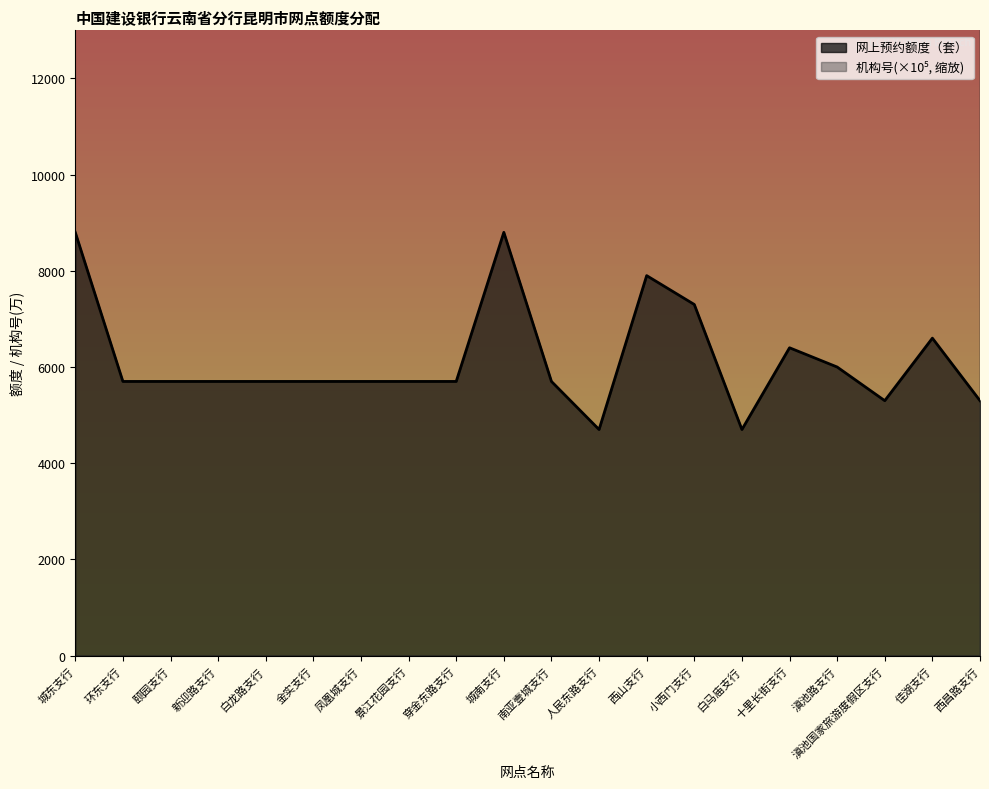

Reading left to right, transcribe all the data shown in this chart.

网上预约额度（套）: 8800.0	5700.0	5700.0	5700.0	5700.0	5700.0	5700.0	5700.0	5700.0	8800.0	5700.0	4700.0	7900.0	7300.0	4700.0	6400.0	6000.0	5300.0	6600.0	5300.0
机构号: 5306154.4	5306154.4	5306153.5	5308853.4	5306155.5	5309050.4	5309050.4	5309050.5	5309050.7	5306155.4	5308750.4	5308852.4	5306163.4	5309050.4	5308987.4	5308953.5	5309450.4	5309450.4	5309450.5	5306155.4